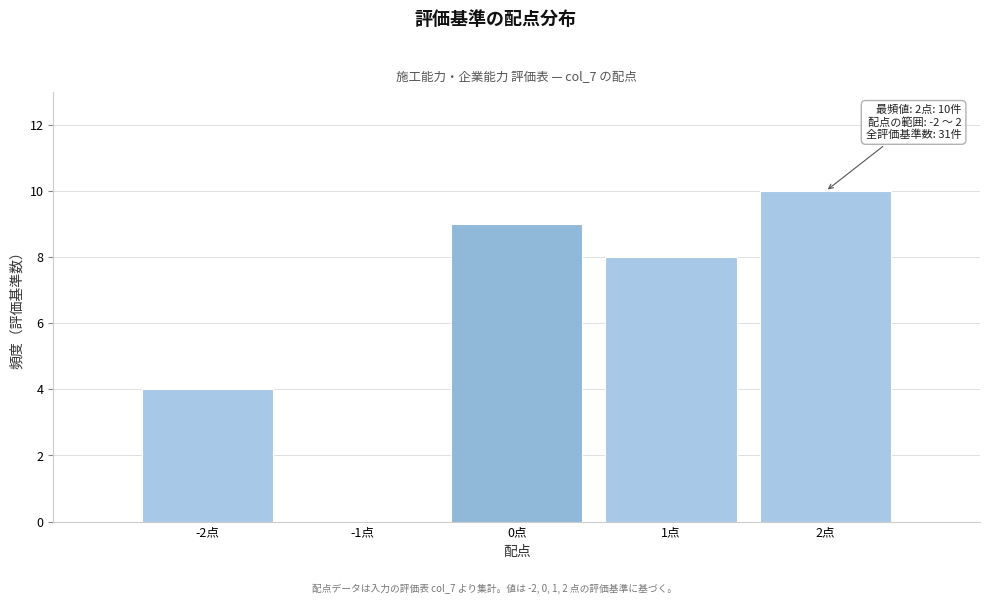

Over which range of the x-axis is the bar tallest?

1.5 to 2.5